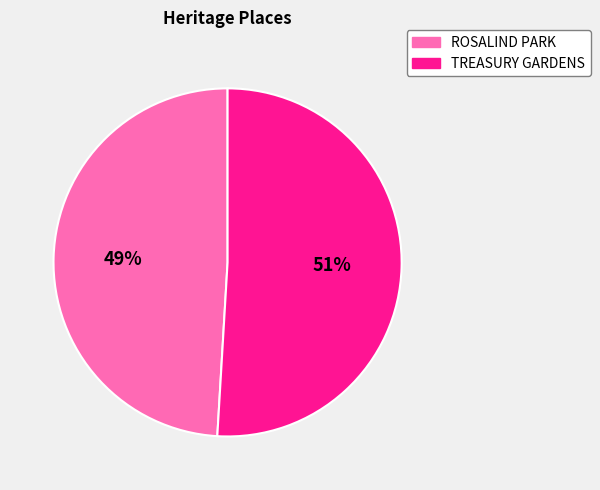

True or false: TREASURY GARDENS accounts for 40% of the total.

False